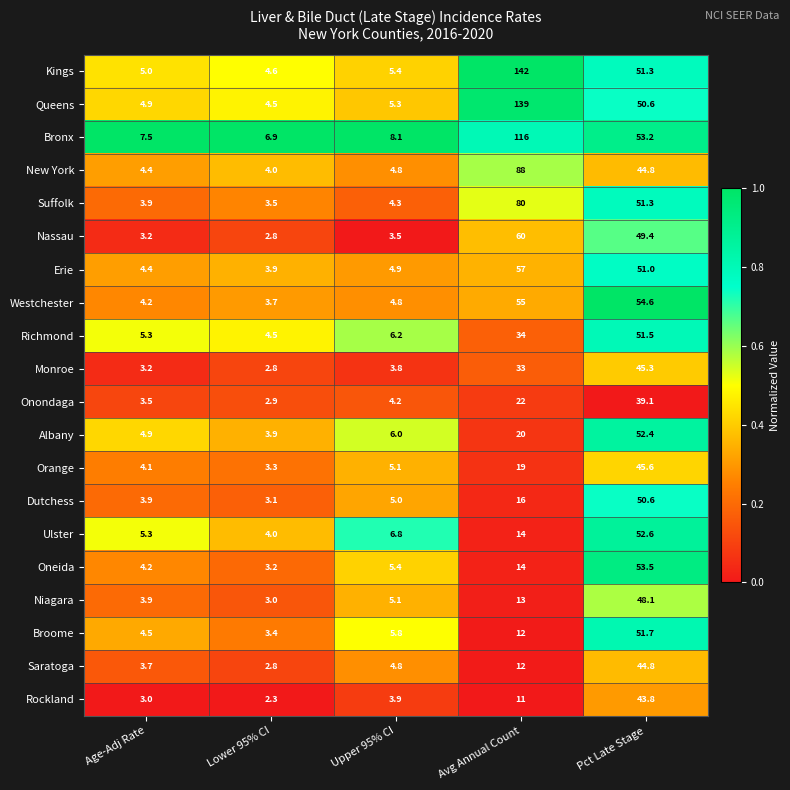

Which series has the largest total across all categories?

Kings